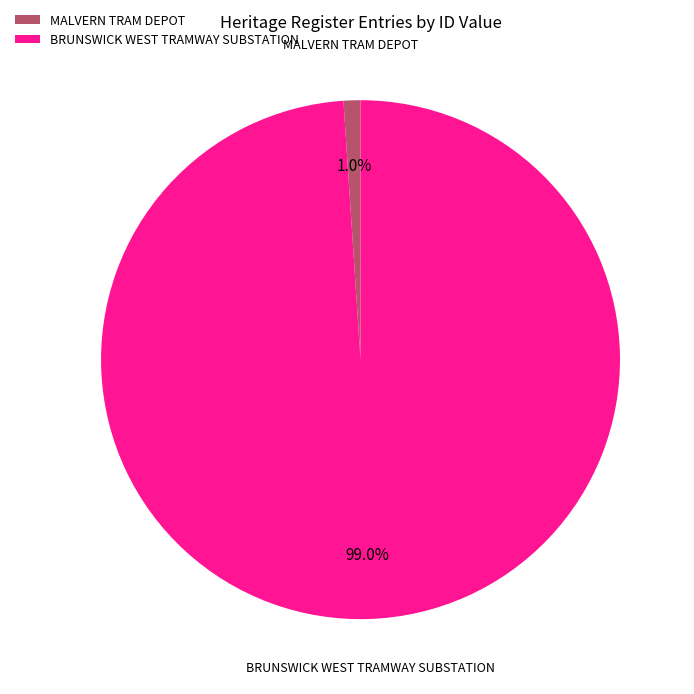

Between BRUNSWICK WEST TRAMWAY SUBSTATION and MALVERN TRAM DEPOT, which is larger?

BRUNSWICK WEST TRAMWAY SUBSTATION